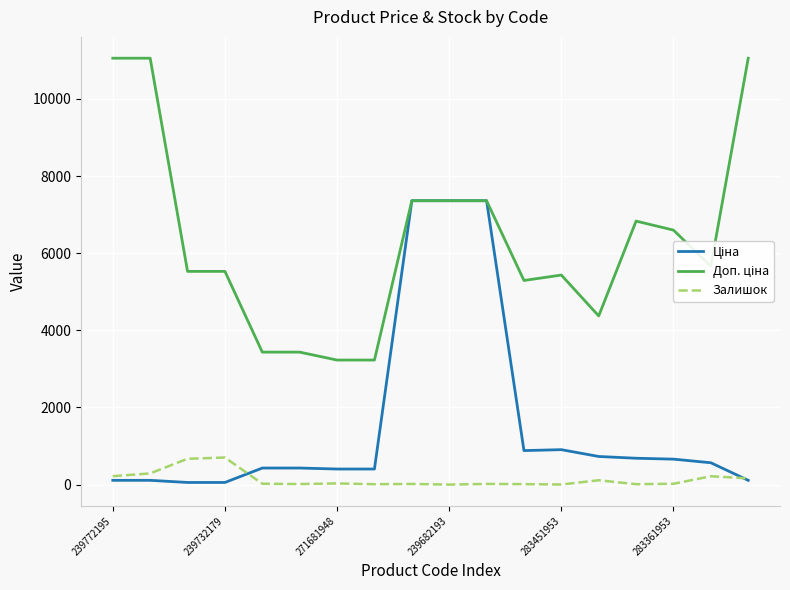

How many lines are shown in the chart?

3